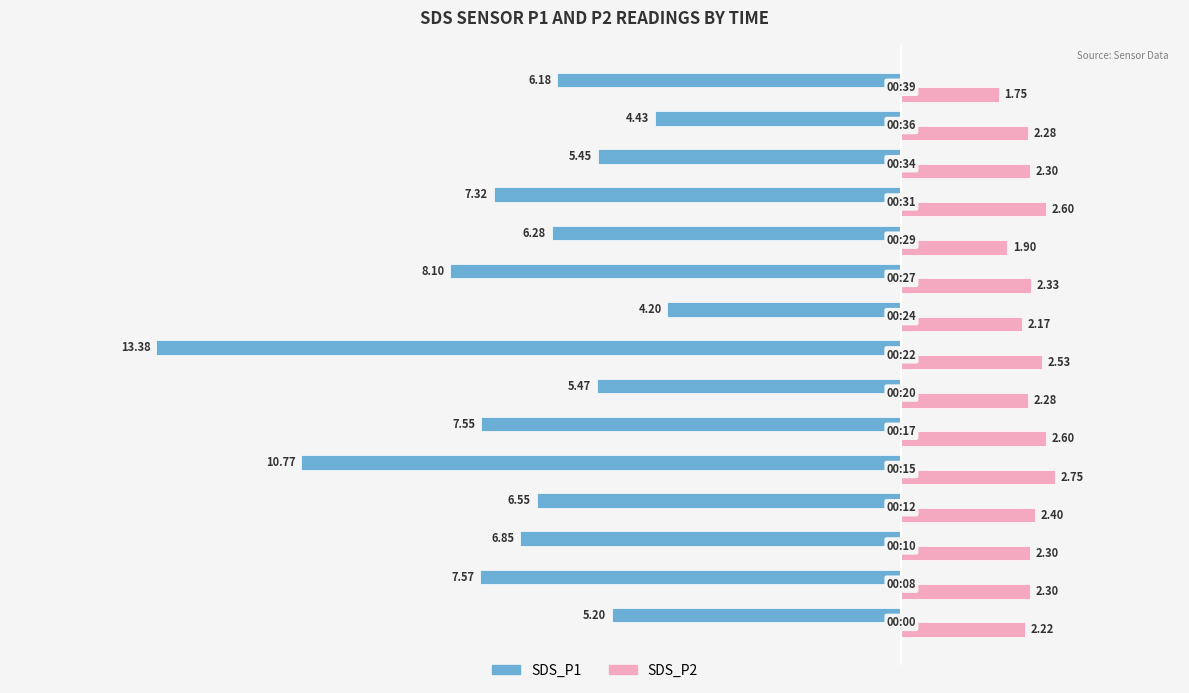

Which series has the largest total across all categories?

SDS_P2